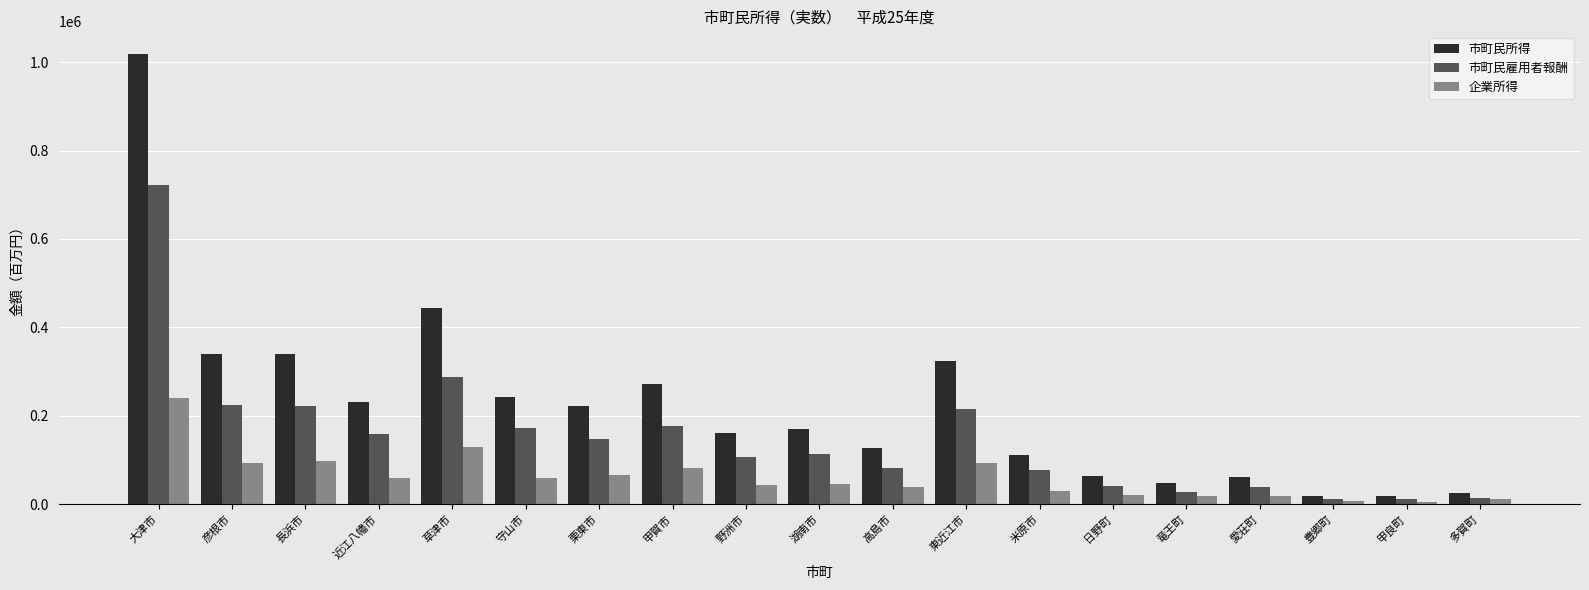

At which label does 市町民所得 reach its peak?

大津市